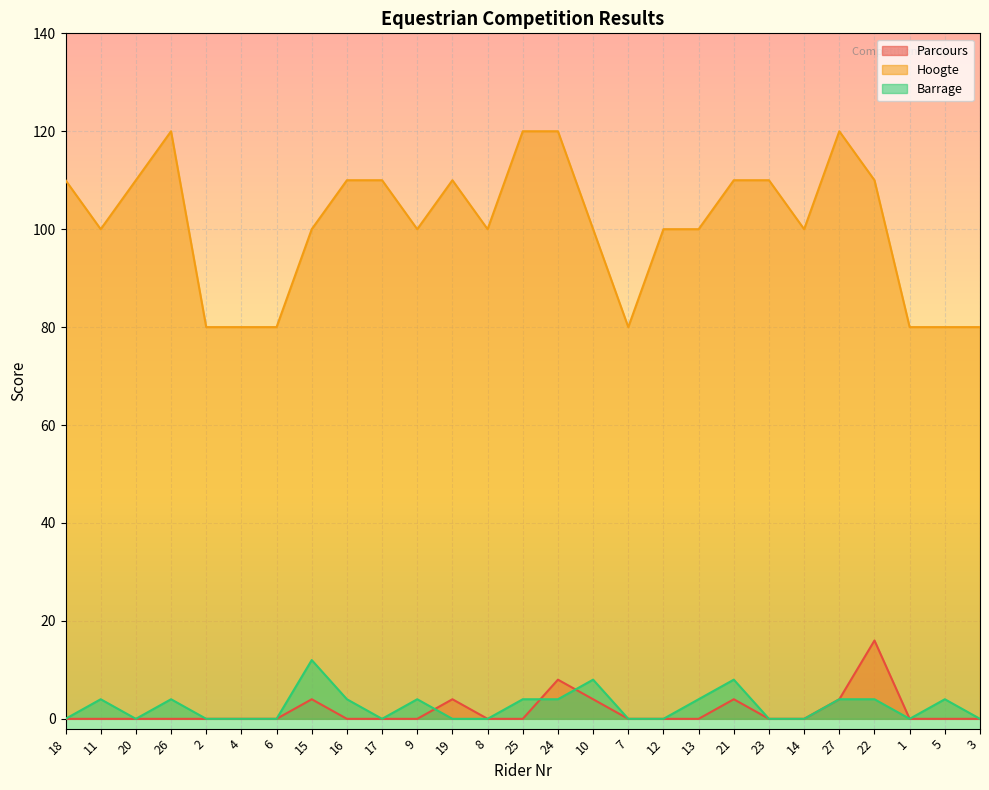

How many data points in Hoogte are less than 100?

7